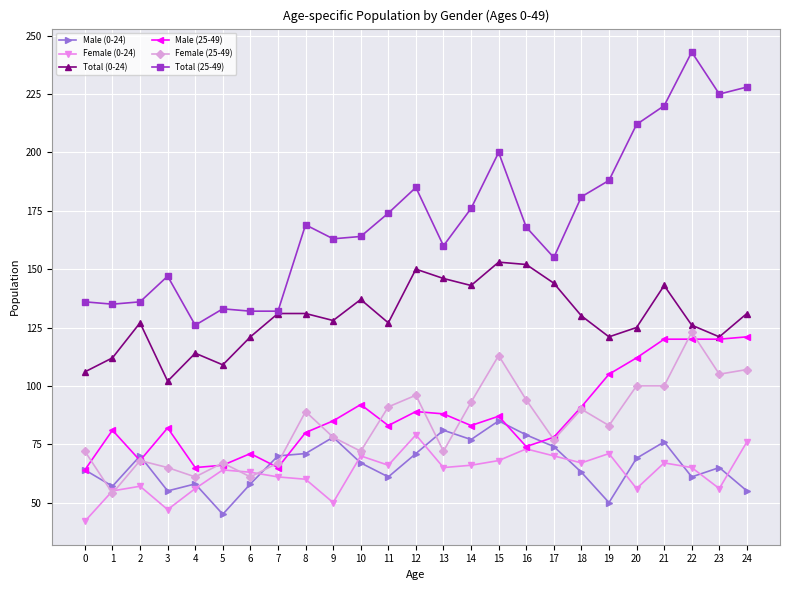

Which series has the largest total across all categories?

Total (25-49)